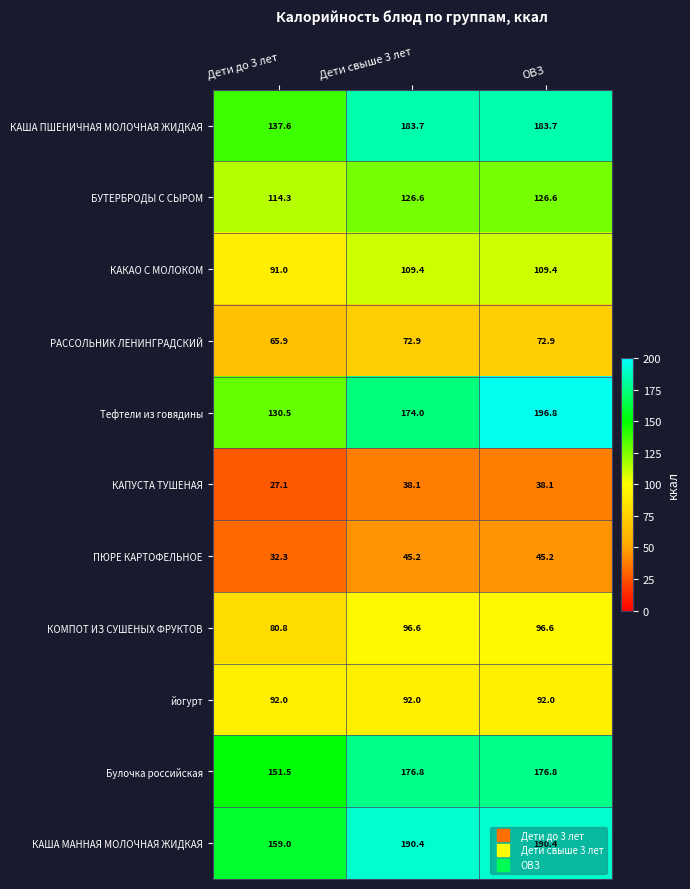

What is the total value across all series at Дети свыше 3 лет?

1305.7